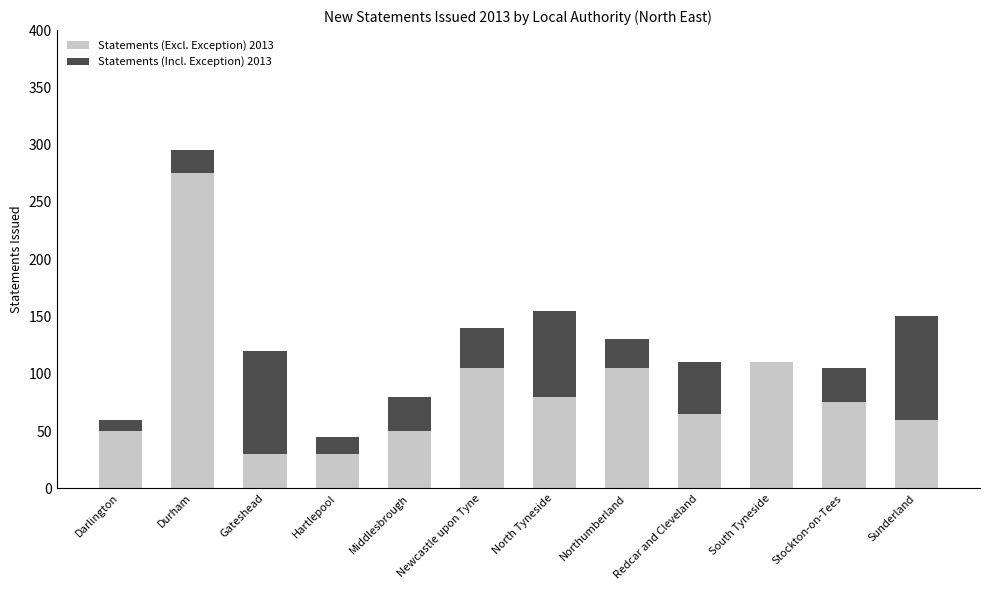

True or false: Statements (Excl. Exception) 2013 has a value of 100 at Redcar and Cleveland.

False